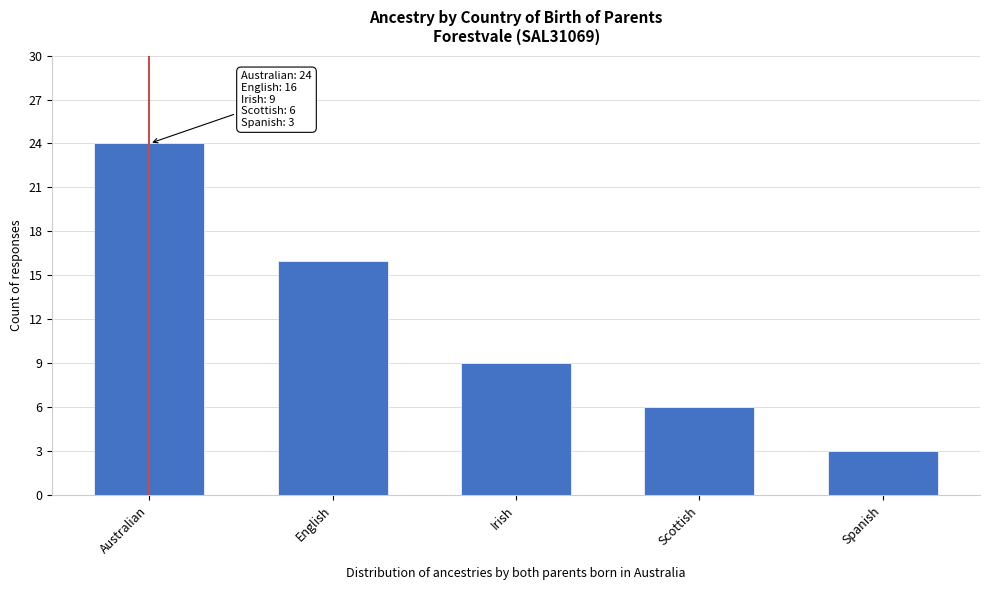

Reading right to left, extract all data points from this chart.

3	6	9	16	24